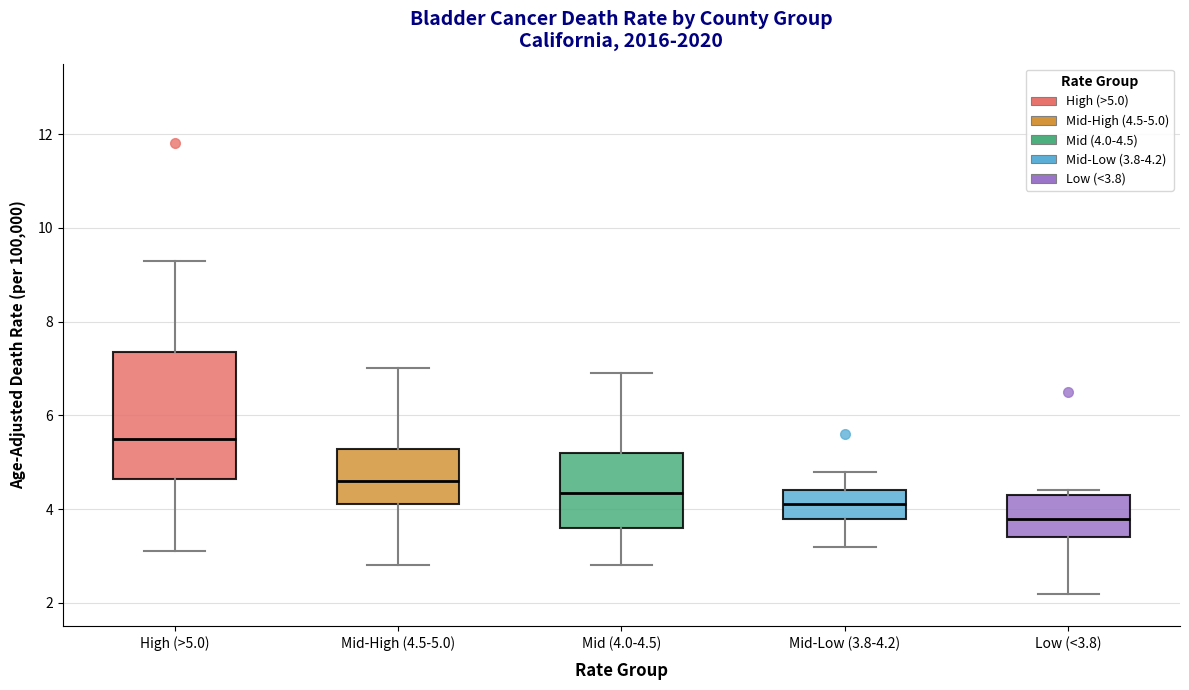

Reading left to right, read every box against the y-axis: the position of its median line, the range the box covers, and the ends of its whiskers. The values are not printed on the chart, so give them approximately, as read against the axis.

High (>5.0): median 5.6, box 4.6 to 7.4, whiskers 3.2 to 9.4
Mid-High (4.5-5.0): median 4.6, box 4.2 to 5.2, whiskers 2.8 to 7.0
Mid (4.0-4.5): median 4.4, box 3.6 to 5.2, whiskers 2.8 to 7.0
Mid-Low (3.8-4.2): median 4.2, box 3.8 to 4.4, whiskers 3.2 to 4.8
Low (<3.8): median 3.8, box 3.4 to 4.4, whiskers 2.2 to 4.4 (just above the box's upper edge)